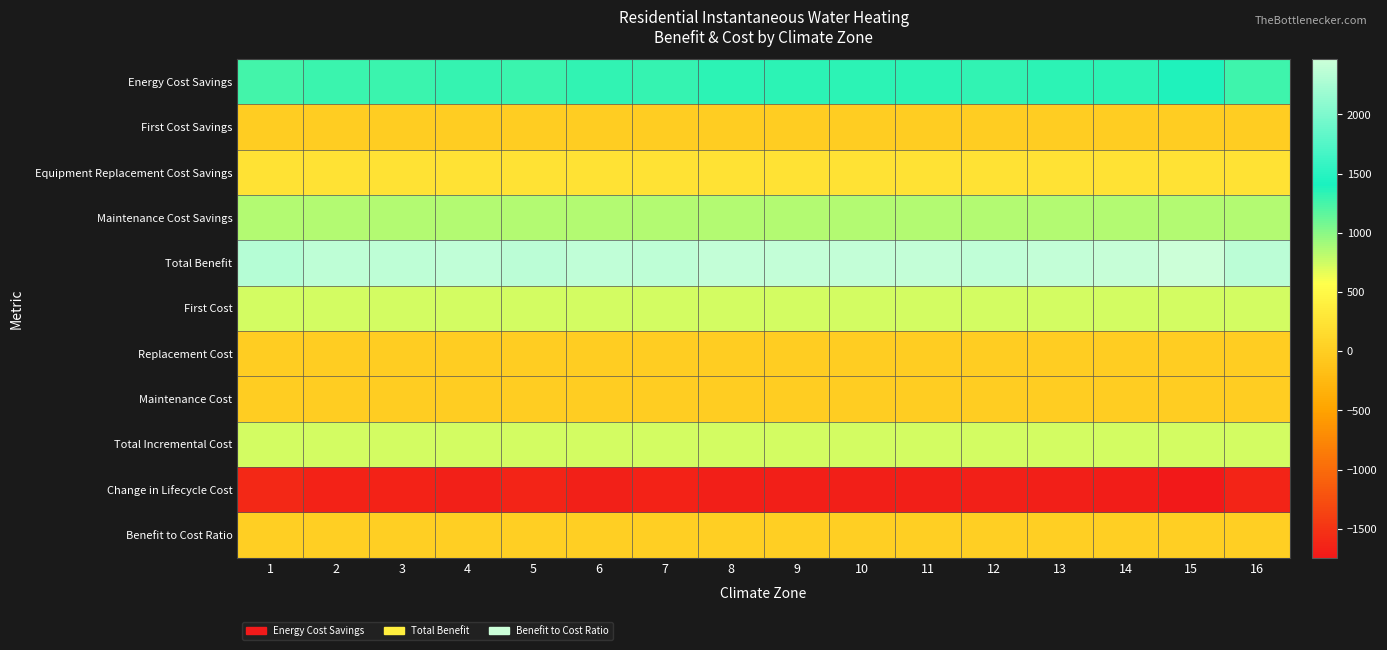

At which category is the sum across all series the highest?

15